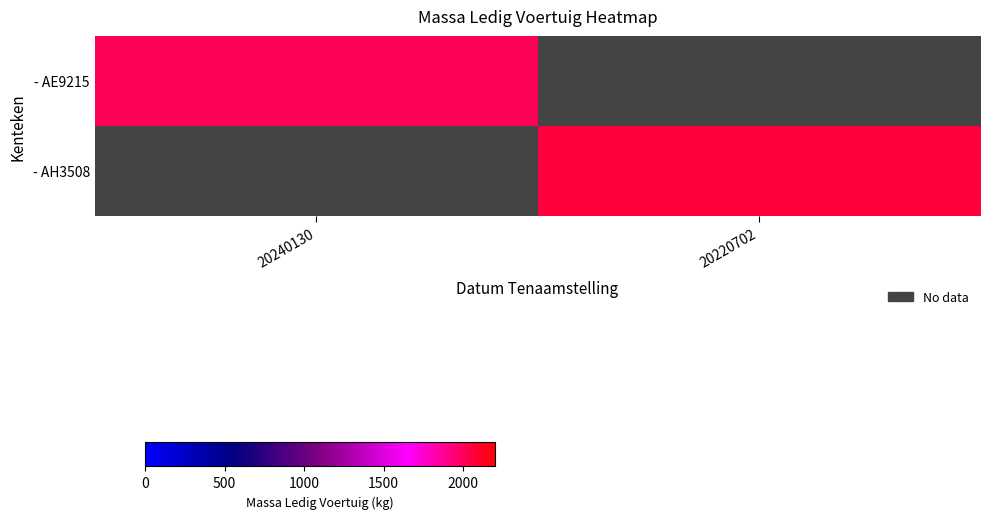

Which category has the lowest value in the - AH3508 series?

20240130